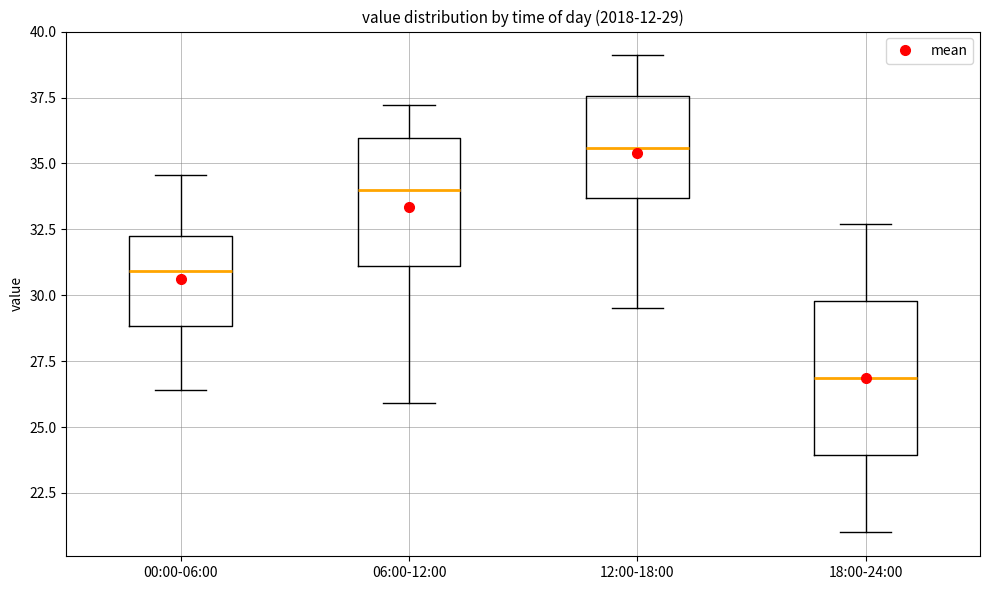

Which box's median line is the highest?

12:00-18:00